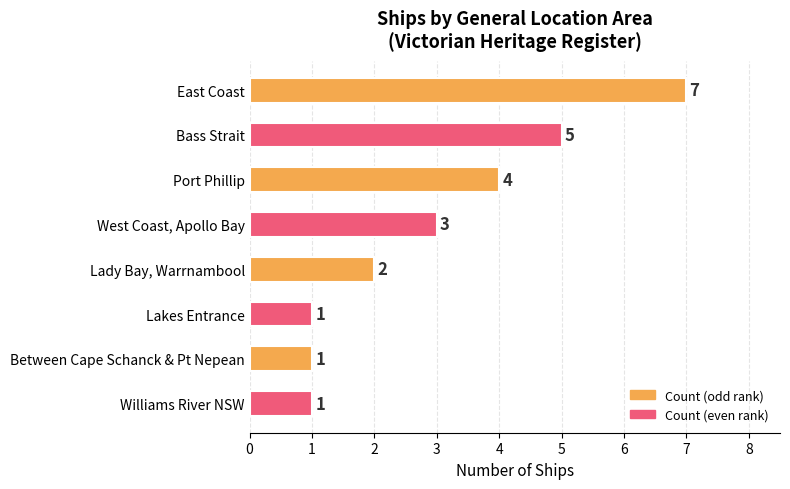

What is the greatest value displayed?

7